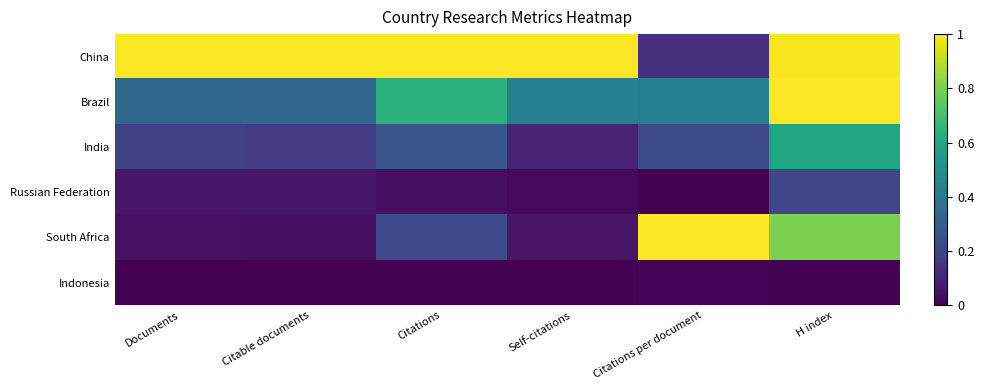

Reading right to left, extract all data points from this chart.

China: H index=1.0	Citations per document=0.1	Self-citations=1.0	Citations=1.0	Citable documents=1.0	Documents=1.0
Brazil: H index=1.0	Citations per document=0.4	Self-citations=0.4	Citations=0.6	Citable documents=0.3	Documents=0.3
India: H index=0.6	Citations per document=0.2	Self-citations=0.1	Citations=0.3	Citable documents=0.2	Documents=0.2
Russian Federation: H index=0.2	Citations per document=0.0	Self-citations=0.0	Citations=0.0	Citable documents=0.1	Documents=0.1
South Africa: H index=0.8	Citations per document=1.0	Self-citations=0.1	Citations=0.2	Citable documents=0.0	Documents=0.0
Indonesia: H index=0.0	Citations per document=0.0	Self-citations=0.0	Citations=0.0	Citable documents=0.0	Documents=0.0